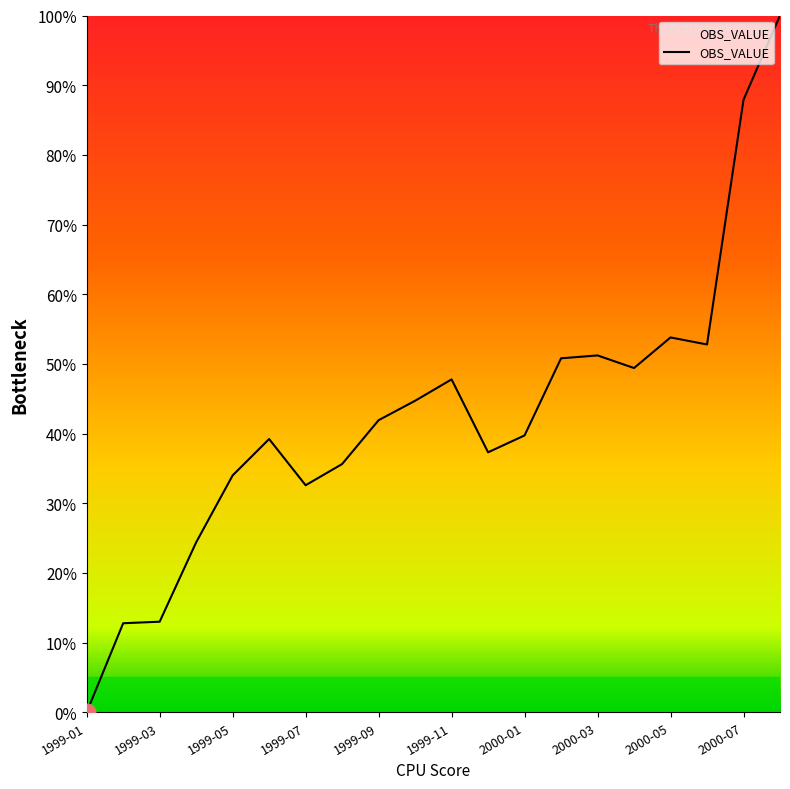

Does the chart display data point markers on the line(s)?

No